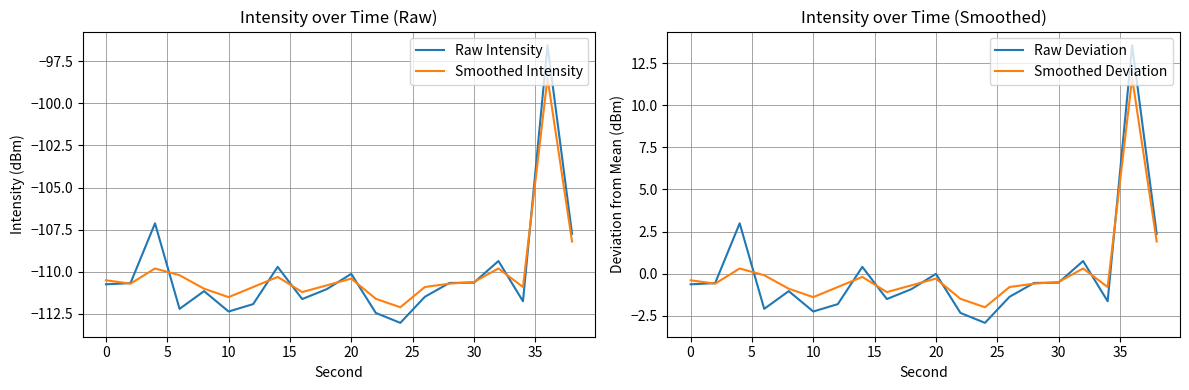

True or false: Raw Intensity and Raw Deviation cross at least once.

False